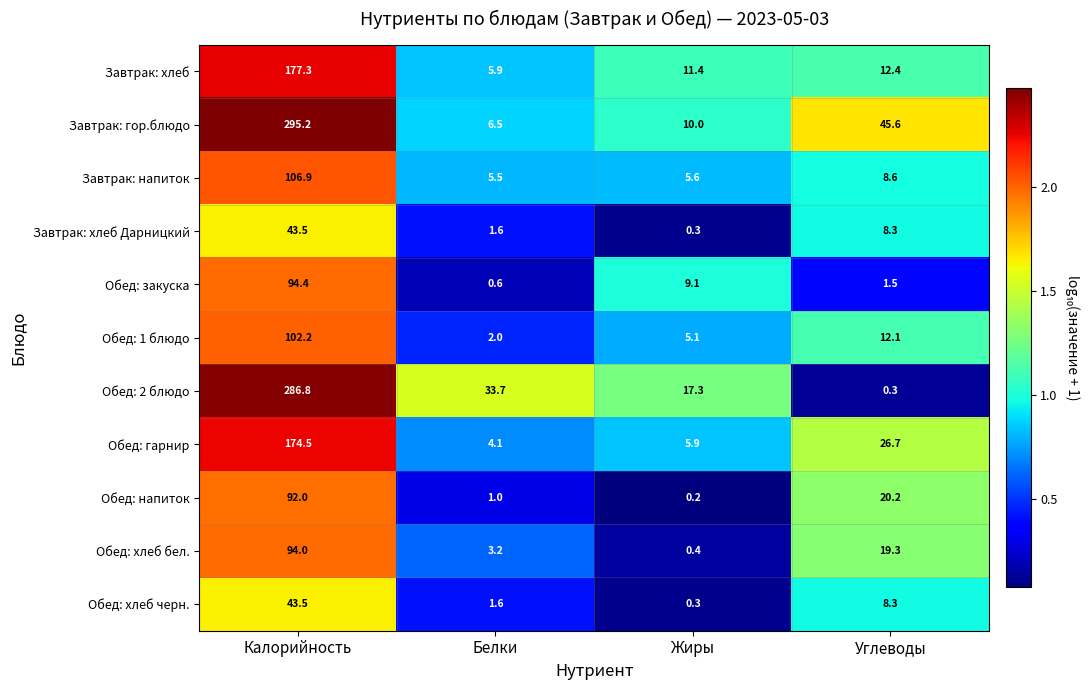

How many data points in Обед: напиток are above 20?

2